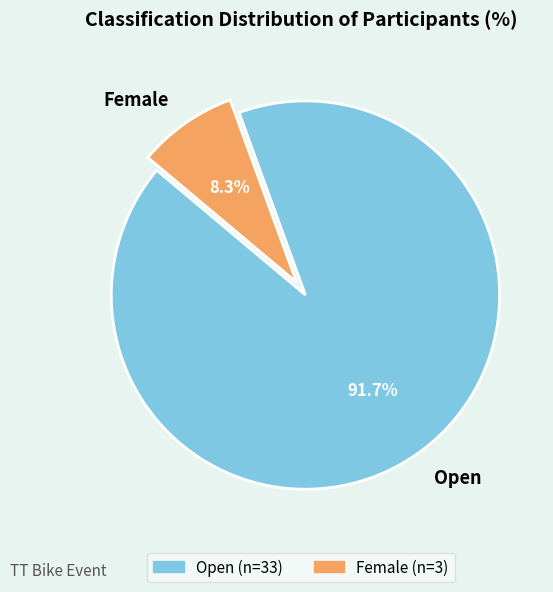

Which category accounts for the majority?

Open